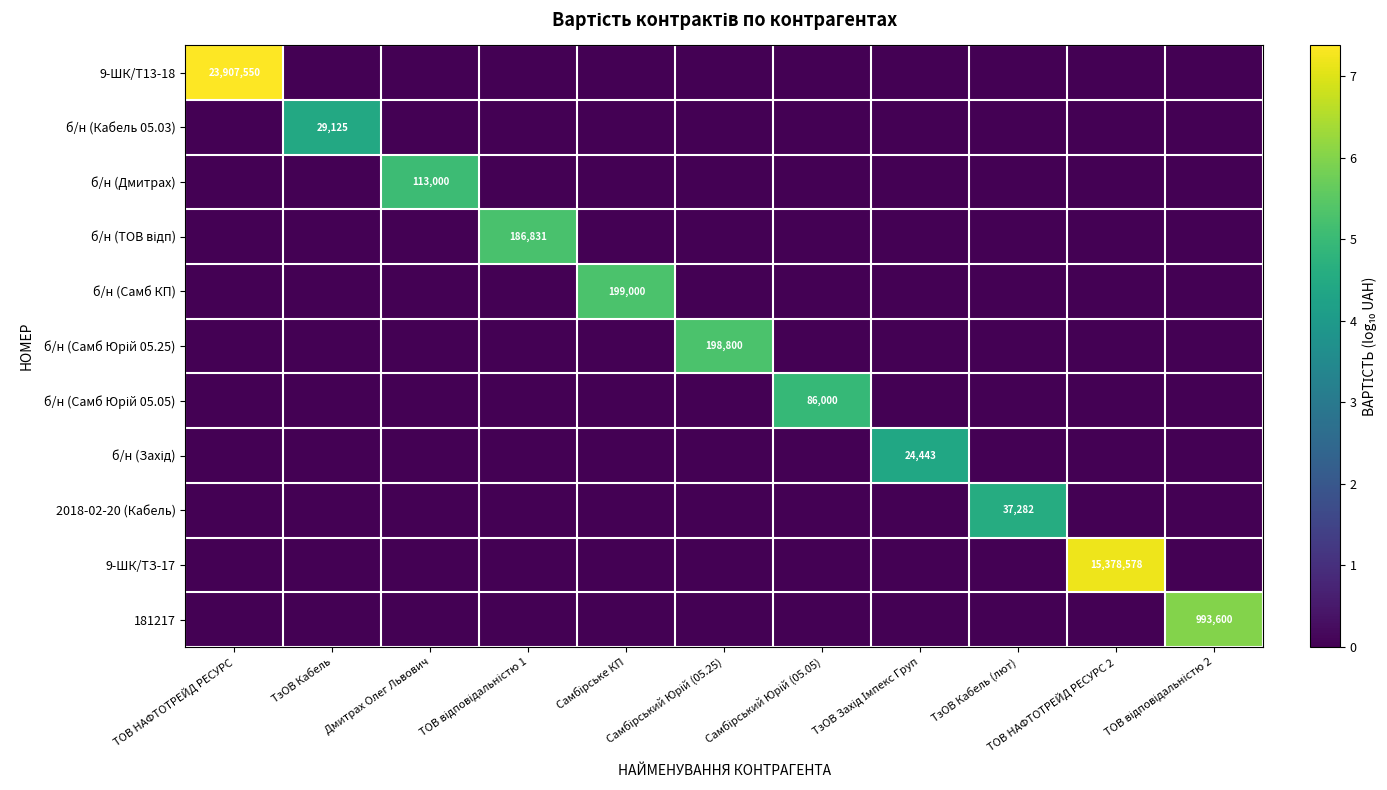

Which category has the highest value in the б/н (ТОВ відп) series?

ТОВ відповідальністю 1